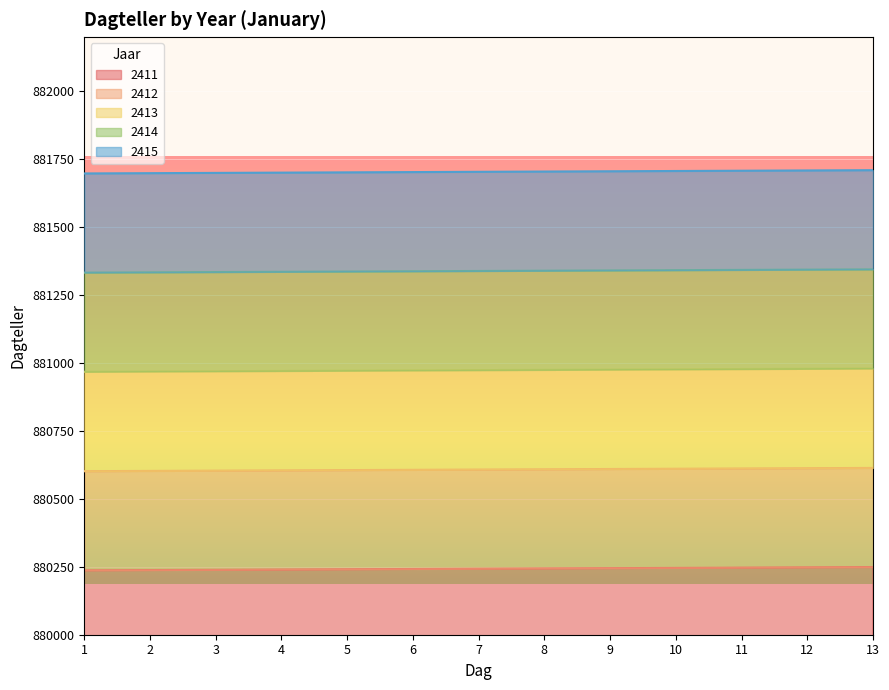

What is the sum of the 2413 values at 13 and 9?

1761956